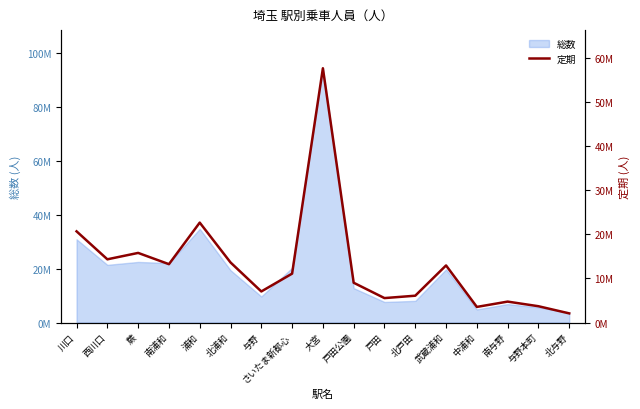

Between 蕨 and 南浦和, which is larger?

蕨